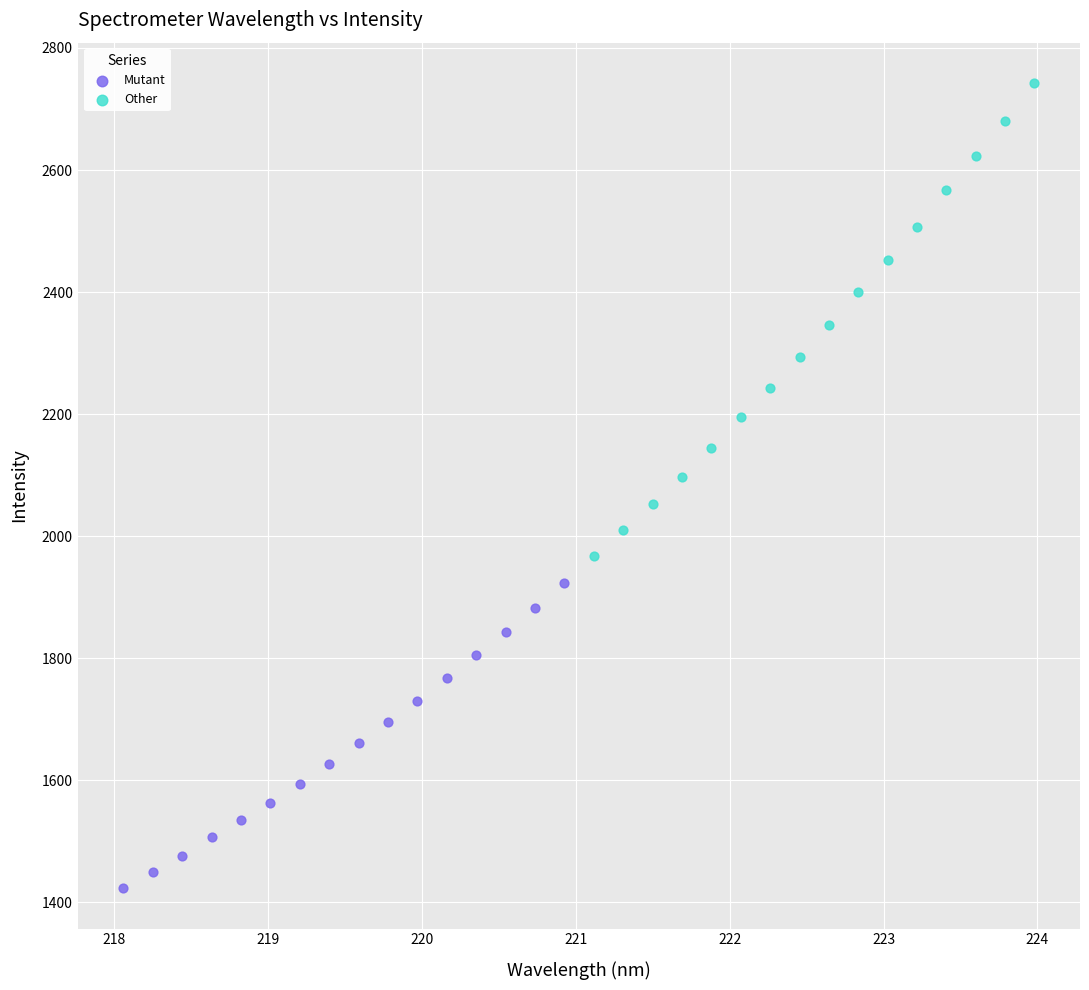

What are all the series names shown in the legend?

Mutant, Other